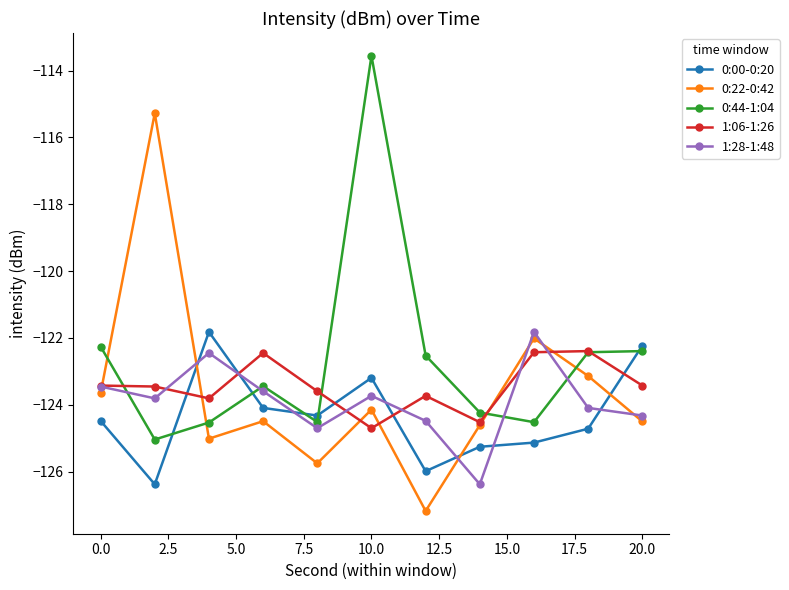

How many 1:06-1:26 values are between -123 and -122?

3